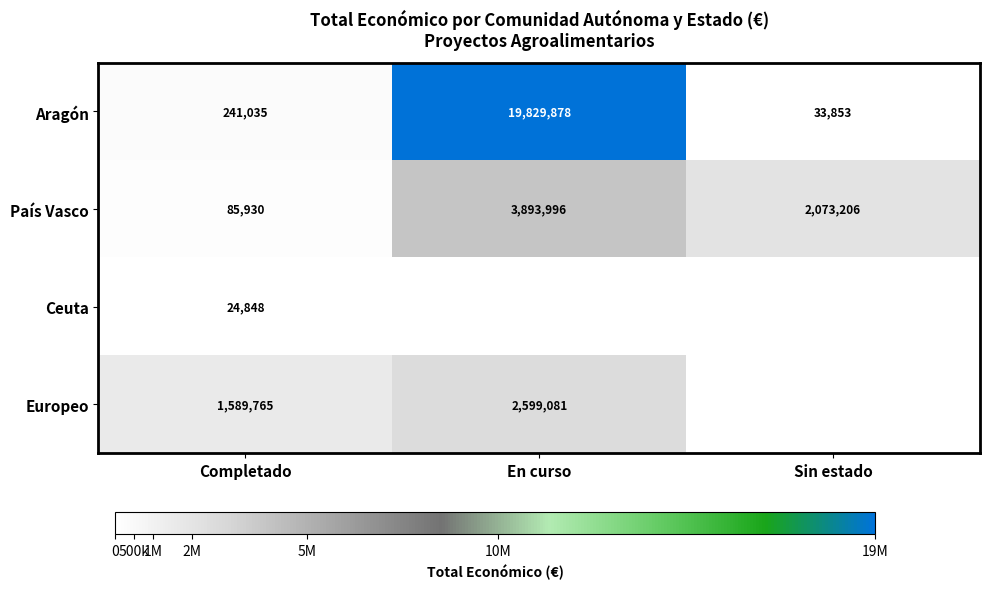

What is the spread (max minus min) of values at Completado?

1564917